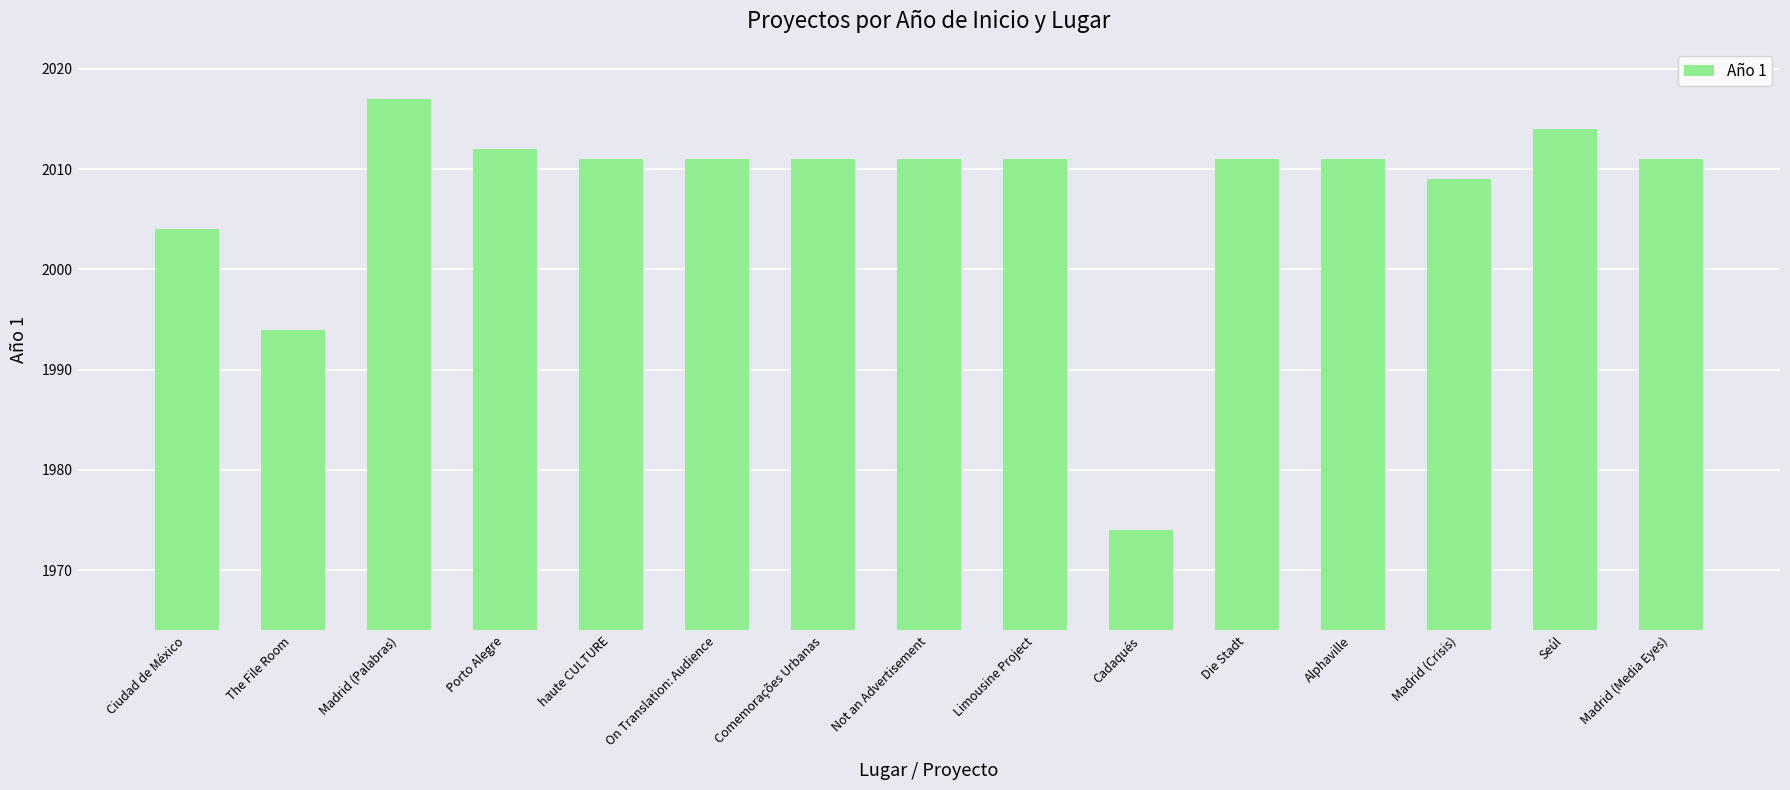

Reading left to right, list all the values displayed in this chart.

2004	1994	2017	2012	2011	2011	2011	2011	2011	1974	2011	2011	2009	2014	2011